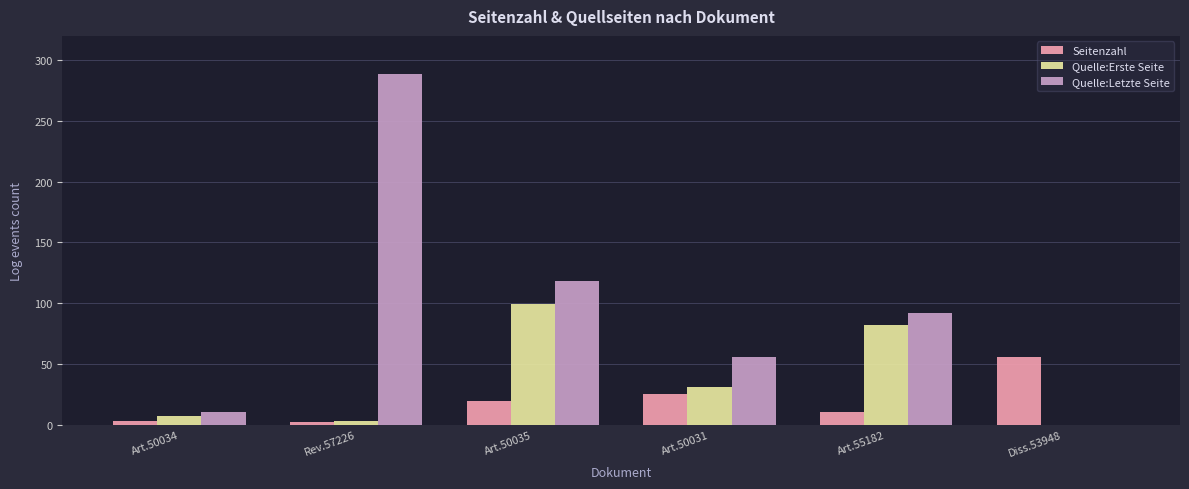

Is it true that Seitenzahl equals 12 at Art.50031?

False